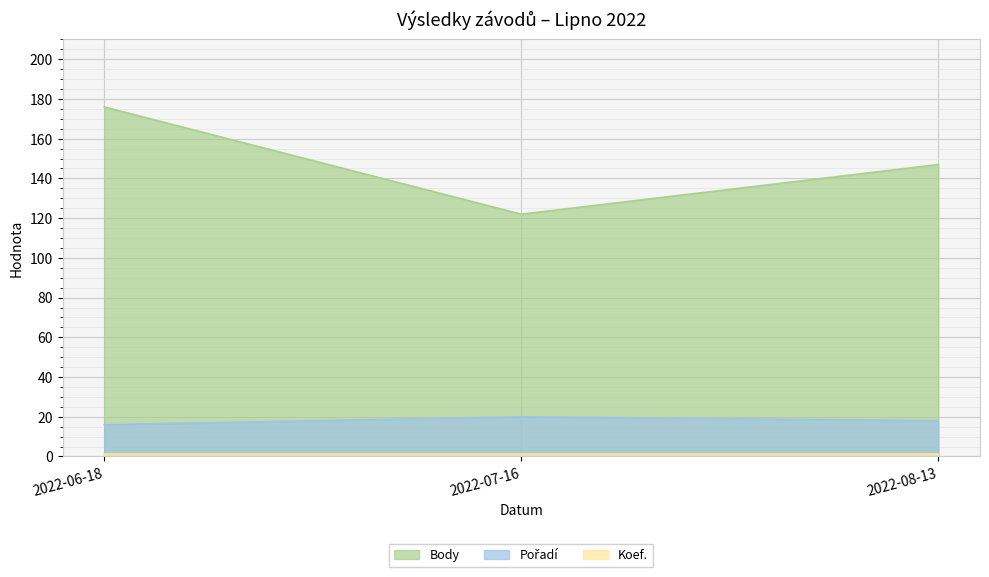

Which series has the largest total across all categories?

Body